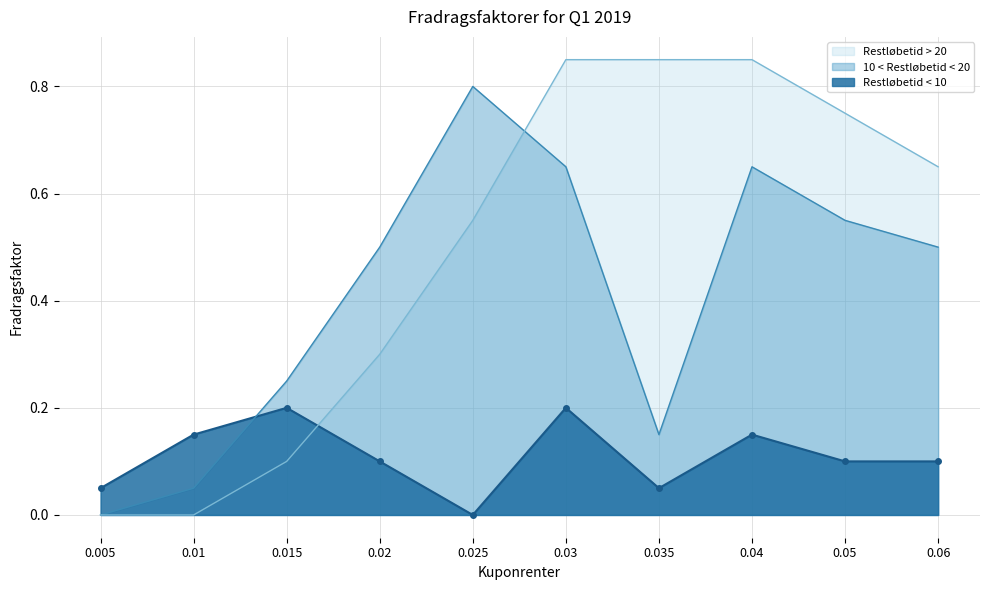

Rank the series by their average value, from lowest to highest.

Restløbetid < 10, 10 < Restløbetid < 20, Restløbetid > 20